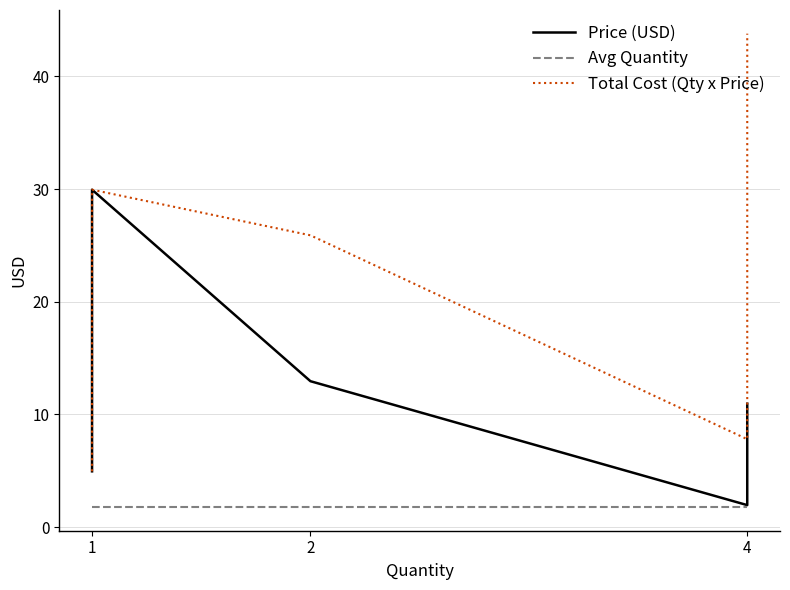

Is the value of Avg Quantity at 1 greater than the value of Price (USD) at 1?

No